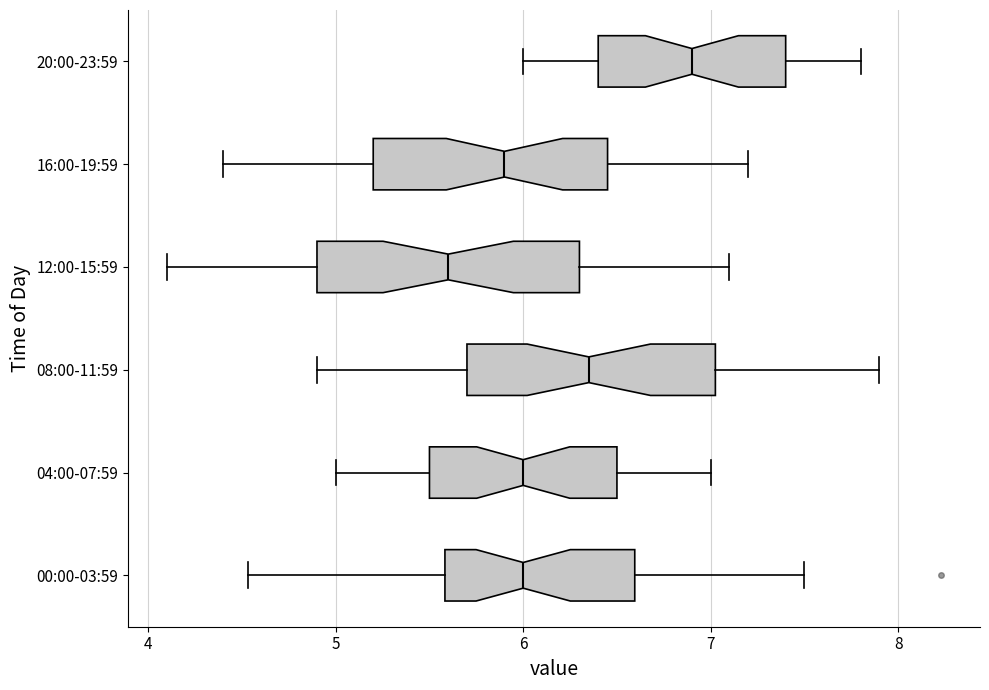

Reading bottom to top, transcribe this box plot: for each box, give where its median line is, the range the box spans, and where its two whiskers end, as read against the x-axis. The values are not printed on the chart, so give them approximately, as read against the axis.

00:00-03:59: median 6.0, box 5.6 to 6.6, whiskers 4.5 to 7.5
04:00-07:59: median 6.0, box 5.5 to 6.5, whiskers 5.0 to 7.0
08:00-11:59: median 6.4, box 5.7 to 7.0, whiskers 4.9 to 7.9
12:00-15:59: median 5.6, box 4.9 to 6.3, whiskers 4.1 to 7.1
16:00-19:59: median 5.9, box 5.2 to 6.5, whiskers 4.4 to 7.2
20:00-23:59: median 6.9, box 6.4 to 7.4, whiskers 6.0 to 7.8